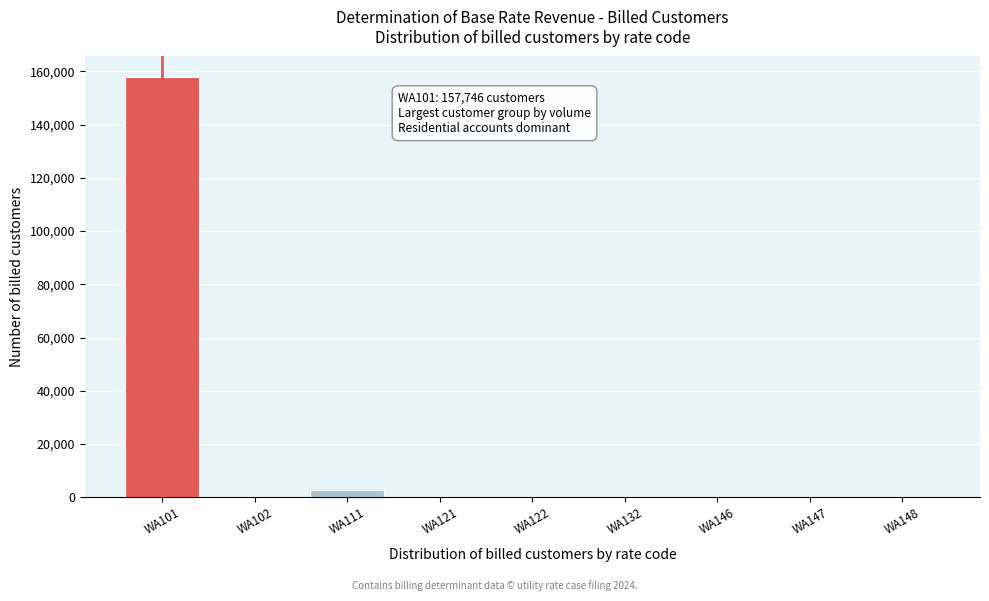

Which label corresponds to the largest value in the chart?

WA101